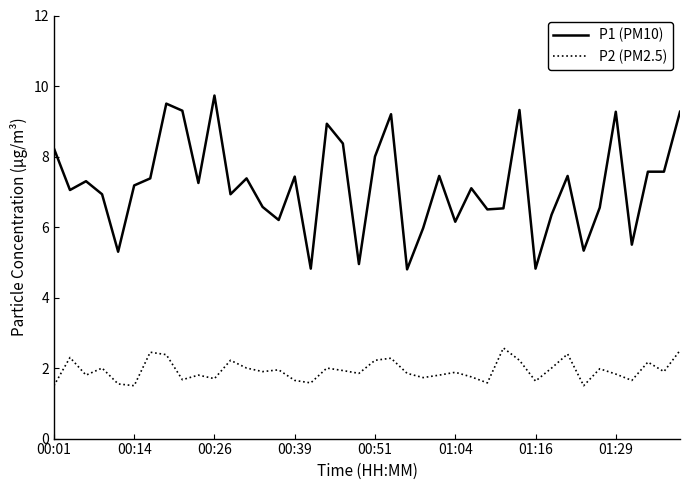

How many values in the P1 (PM10) series exceed 7?

23